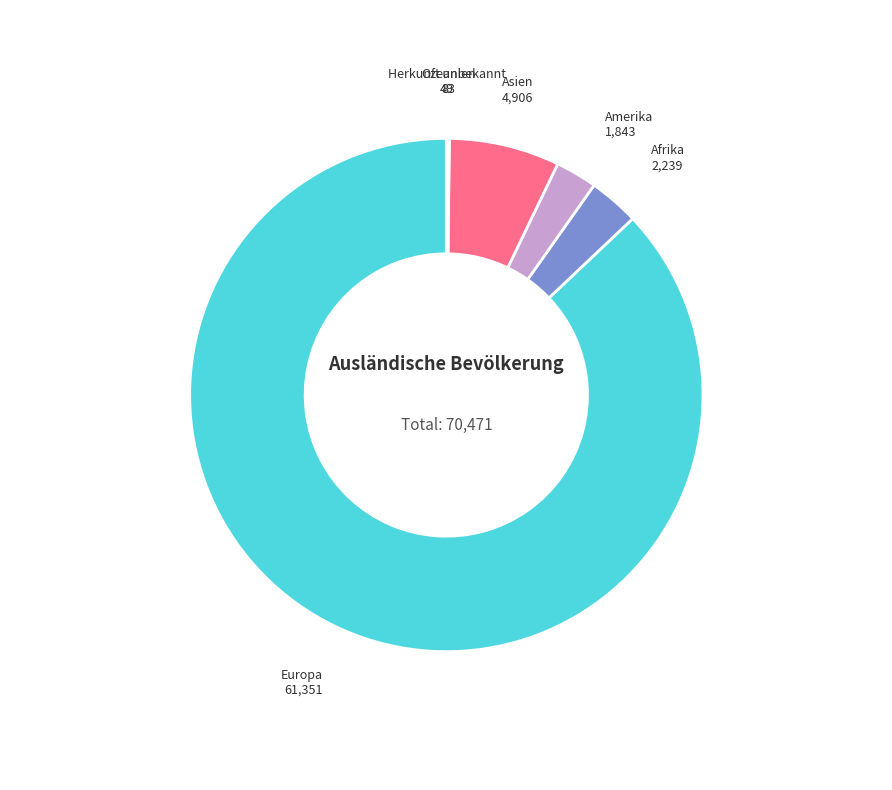

Does any single category account for the majority?

Yes